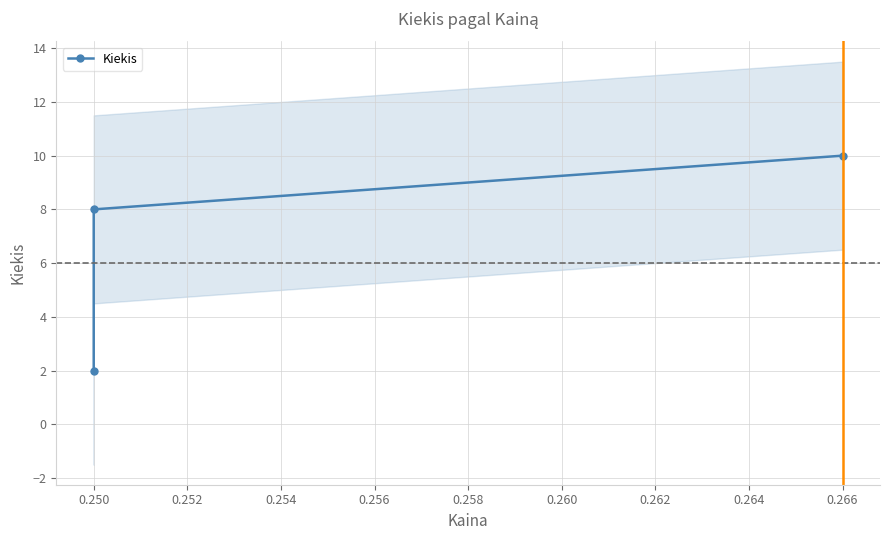

Which has a higher value, 0.250 or 0.266?

0.266